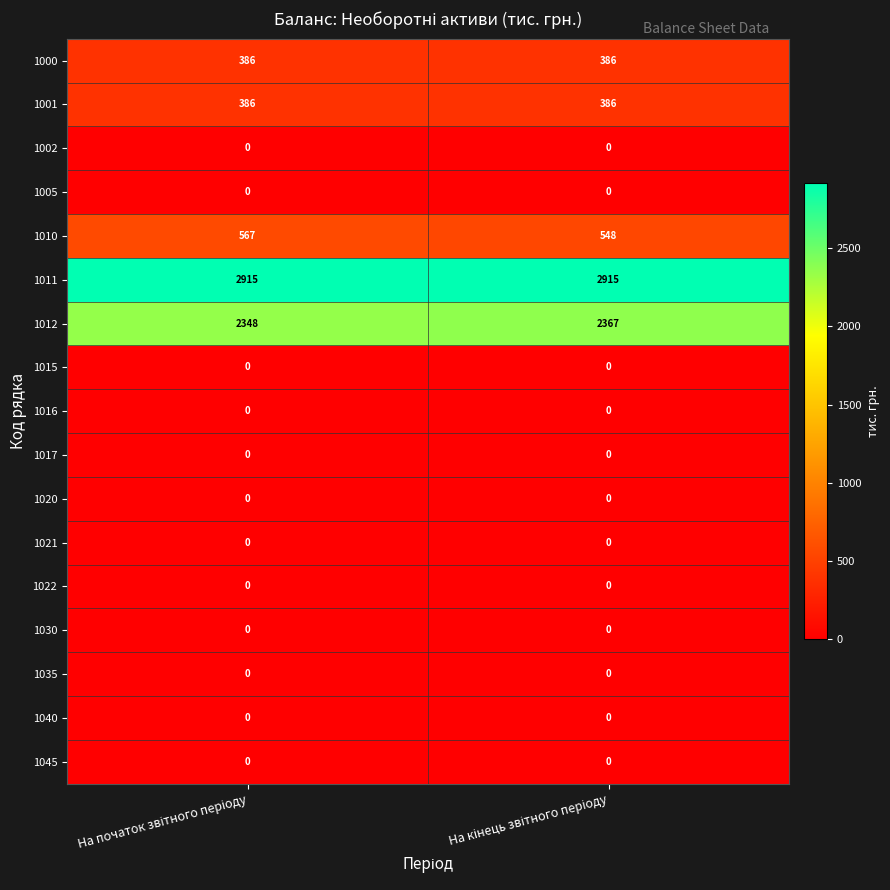

What is the highest value of the 1001 series?

386